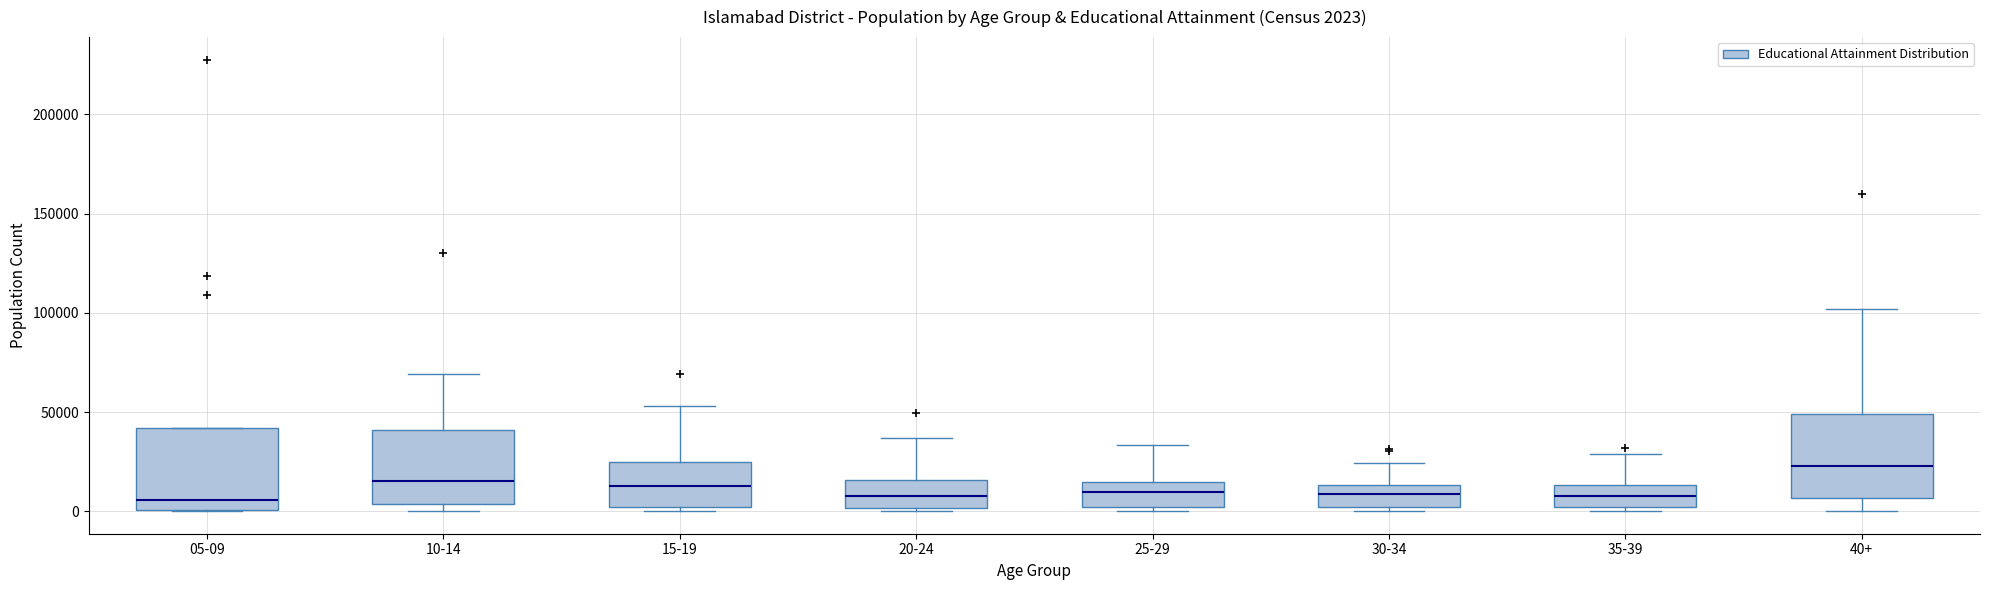

Which box's median line is the highest?

40+